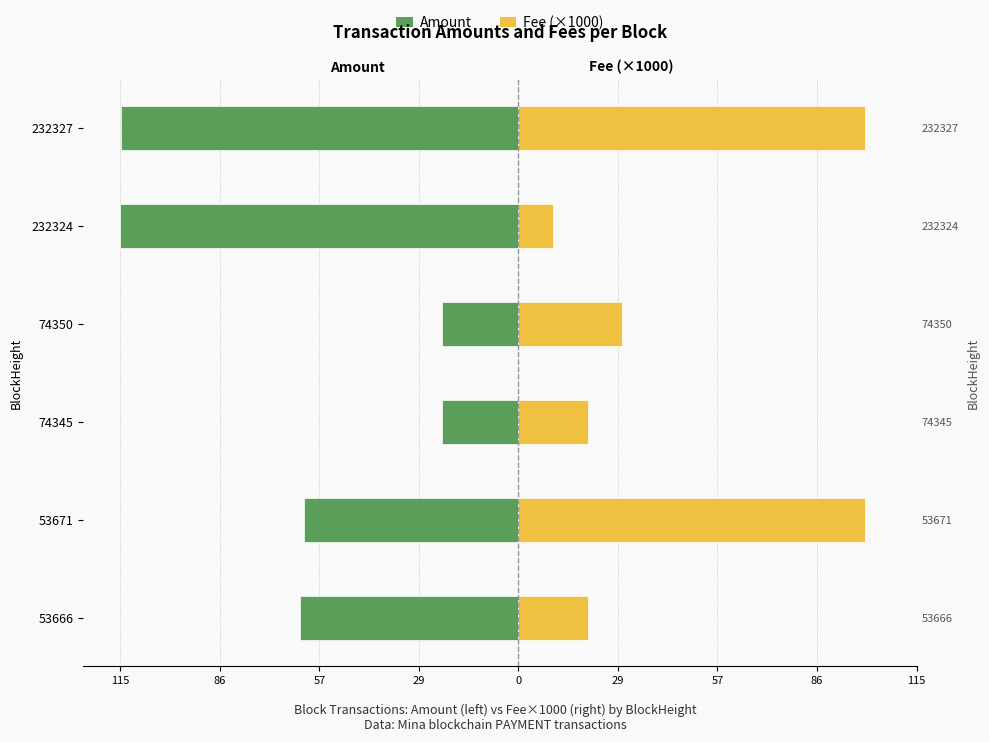

What is the smallest value displayed?

-114.8